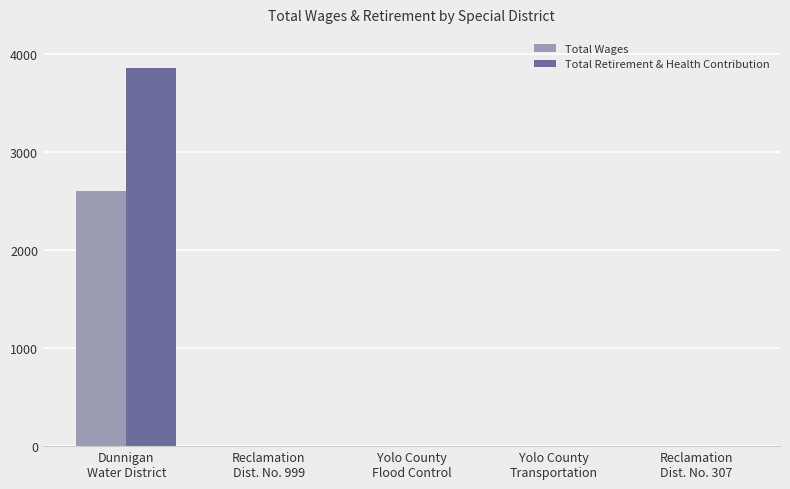

Which series has the largest total across all categories?

Total Retirement & Health Contribution